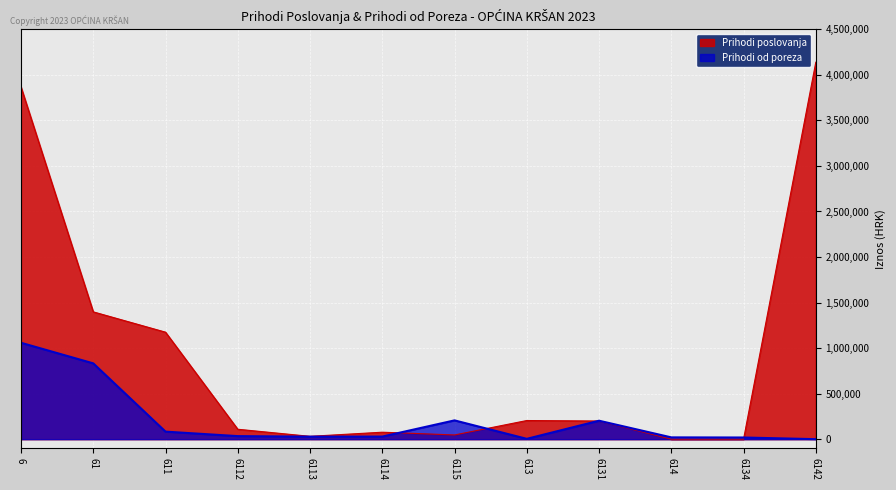

In Prihodi poslovanja, how many points are lower than both neighbors (excluding endpoints)?

2